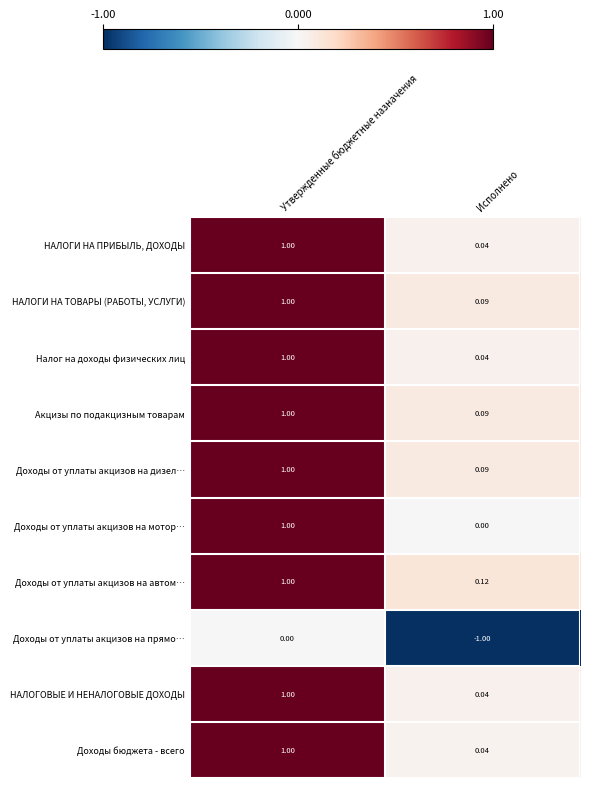

Rank the categories by НАЛОГИ НА ТОВАРЫ (РАБОТЫ, УСЛУГИ) value from highest to lowest.

Утвержденные бюджетные назначения, Исполнено